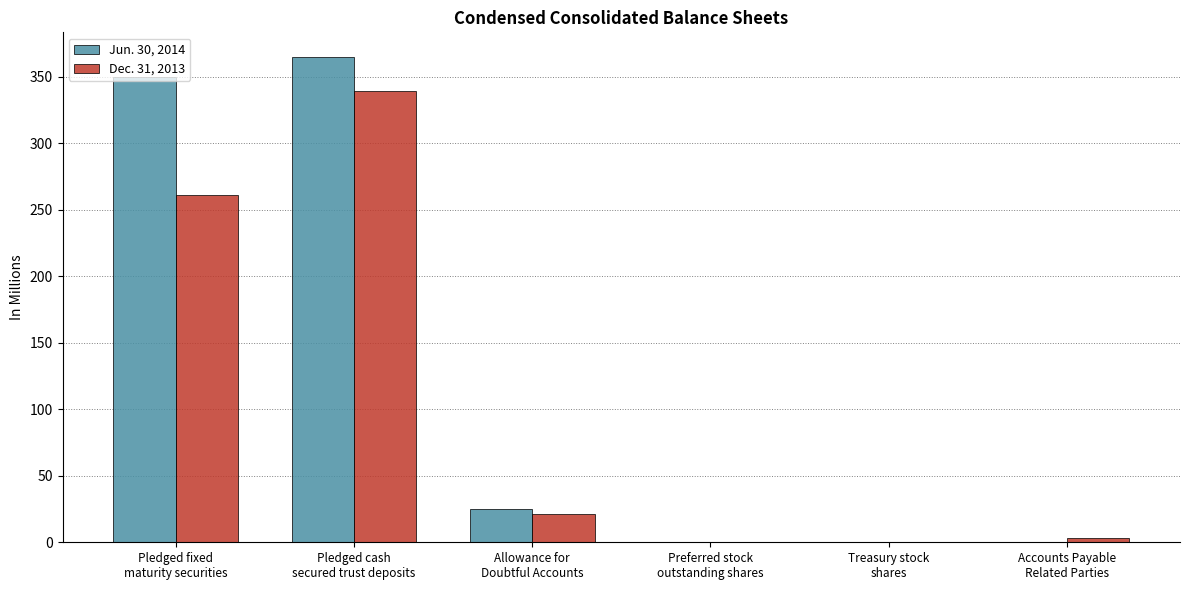

Which series has the largest total across all categories?

Jun. 30, 2014